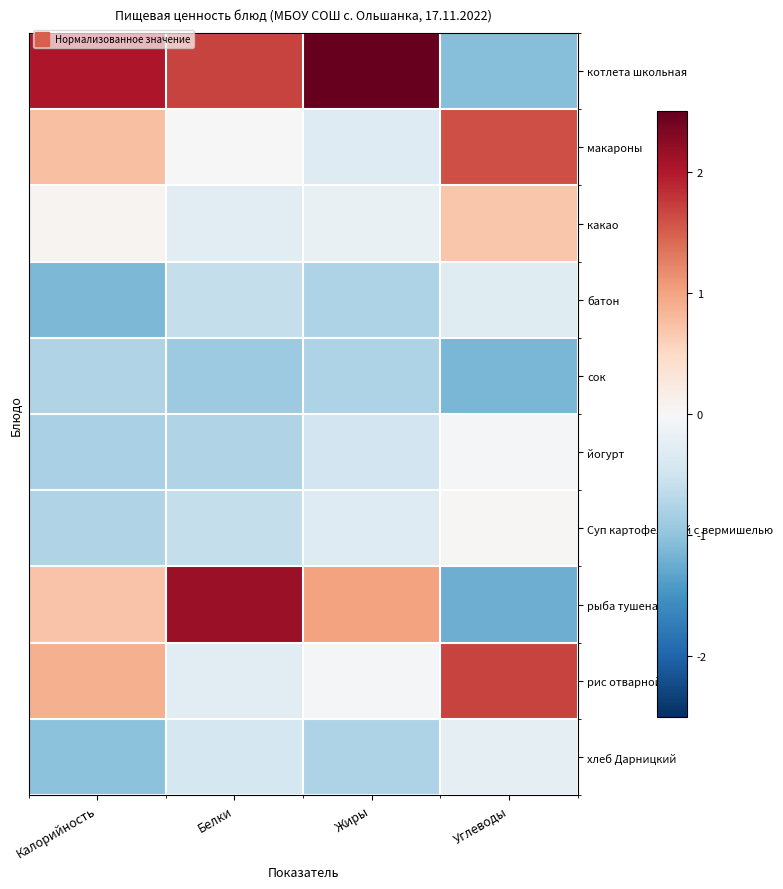

Which has a higher value, Калорийность or Жиры?

Жиры